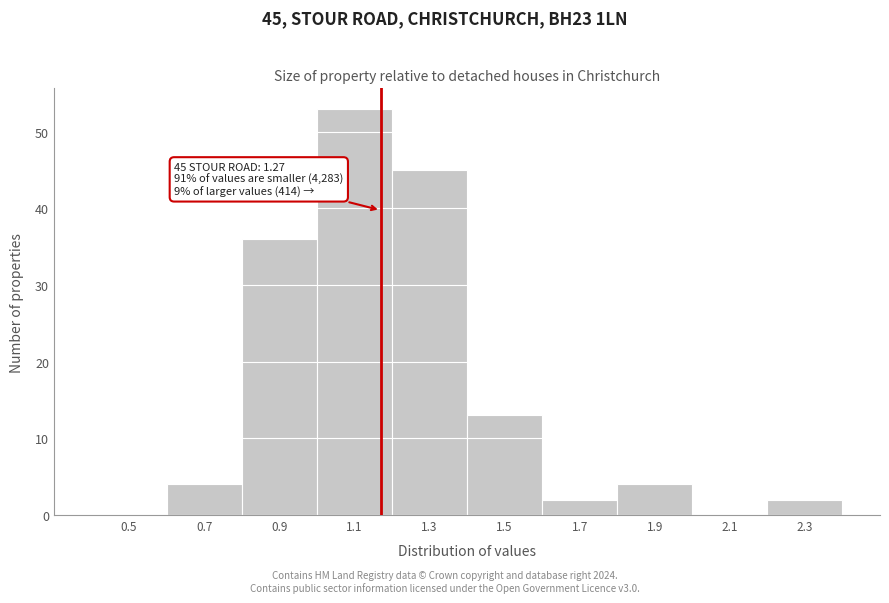

Reading right to left, list all the values displayed in this chart.

2.3=2	2.1=0	1.9=4	1.7=2	1.5=13	1.3=45	1.1=53	0.9=36	0.7=4	0.5=0